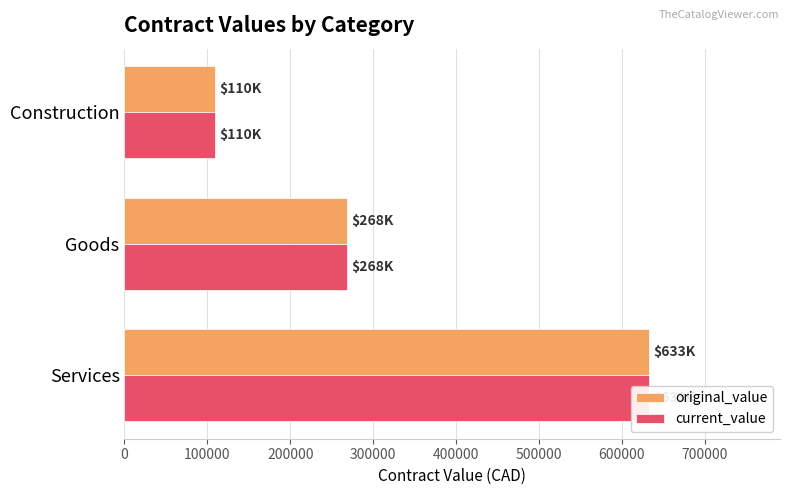

Is the value of original_value at Goods greater than the value of current_value at Construction?

Yes